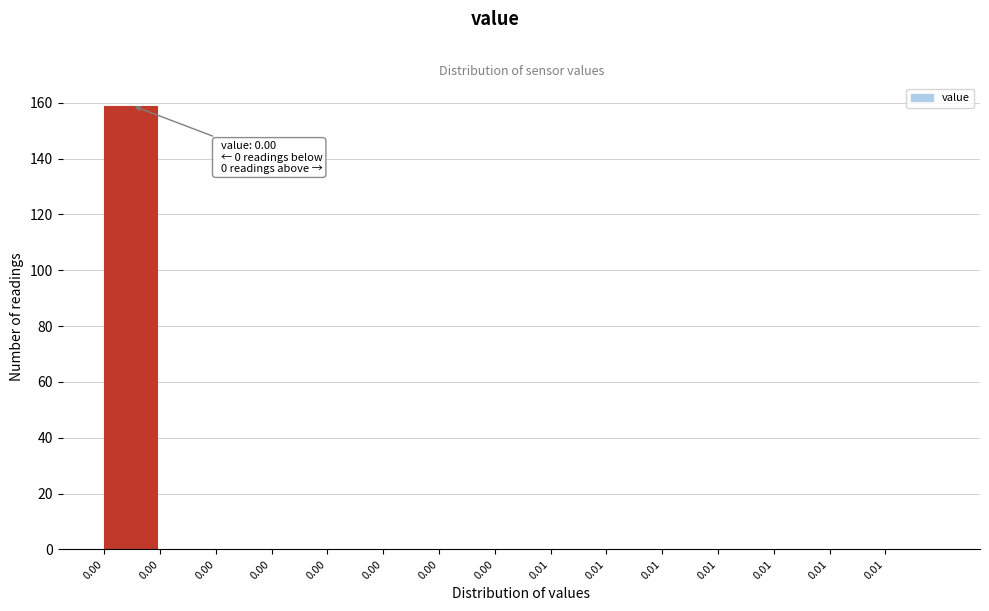

How many categories are shown in the chart?

15